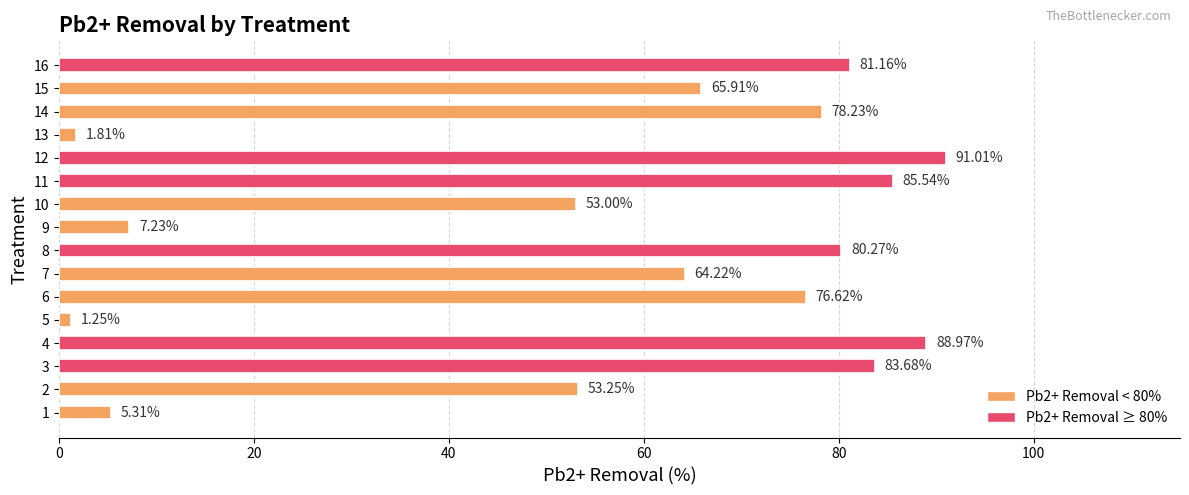

List the labels in order of value, smallest first.

5, 13, 1, 9, 10, 2, 7, 15, 6, 14, 8, 16, 3, 11, 4, 12